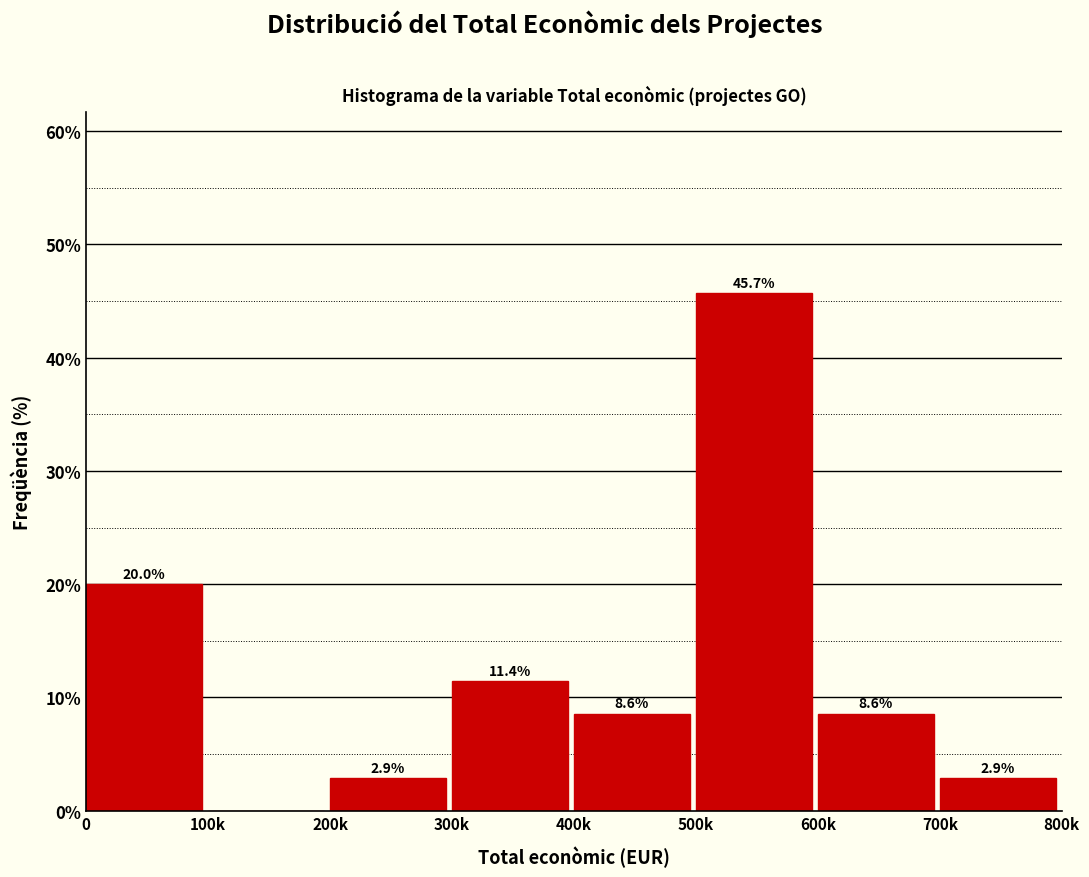

Reading left to right, extract all data points from this chart.

0=20.0	100k=0.0	200k=2.9	300k=11.4	400k=8.6	500k=45.7	600k=8.6	700k=2.9